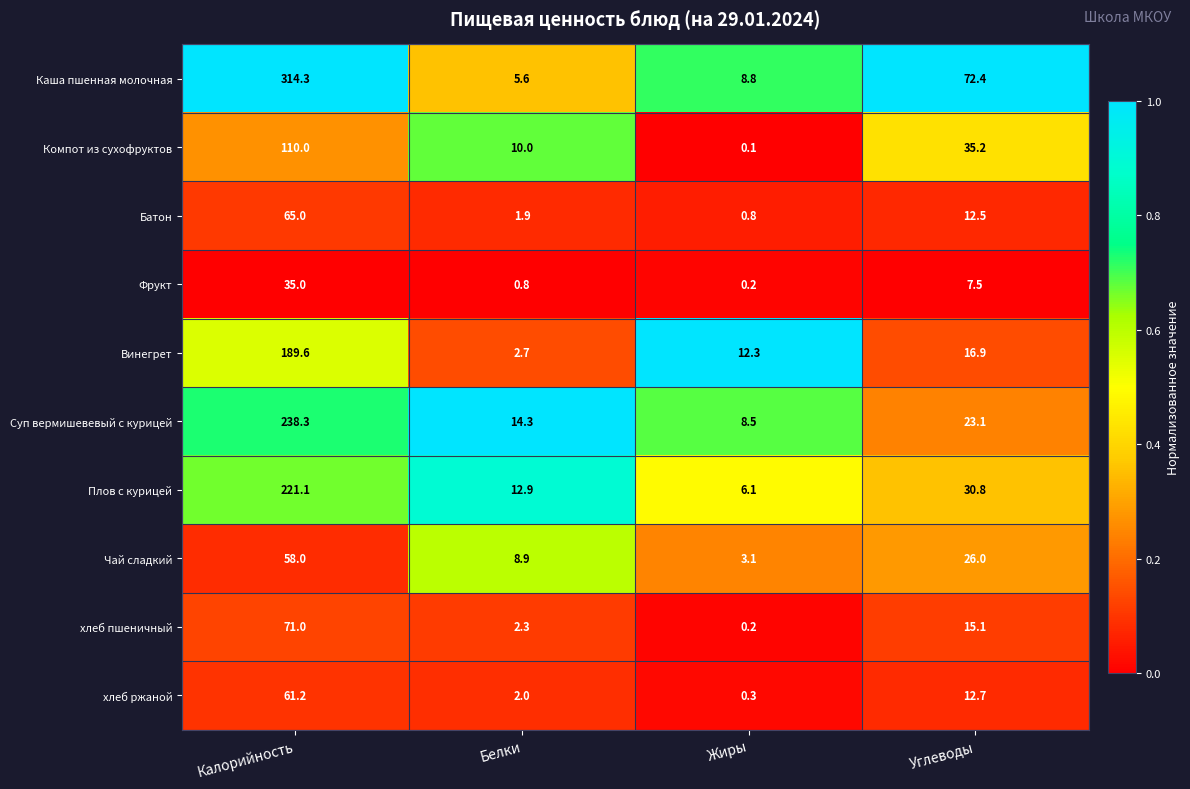

Which series changed the most between Калорийность and Углеводы?

Каша пшенная молочная